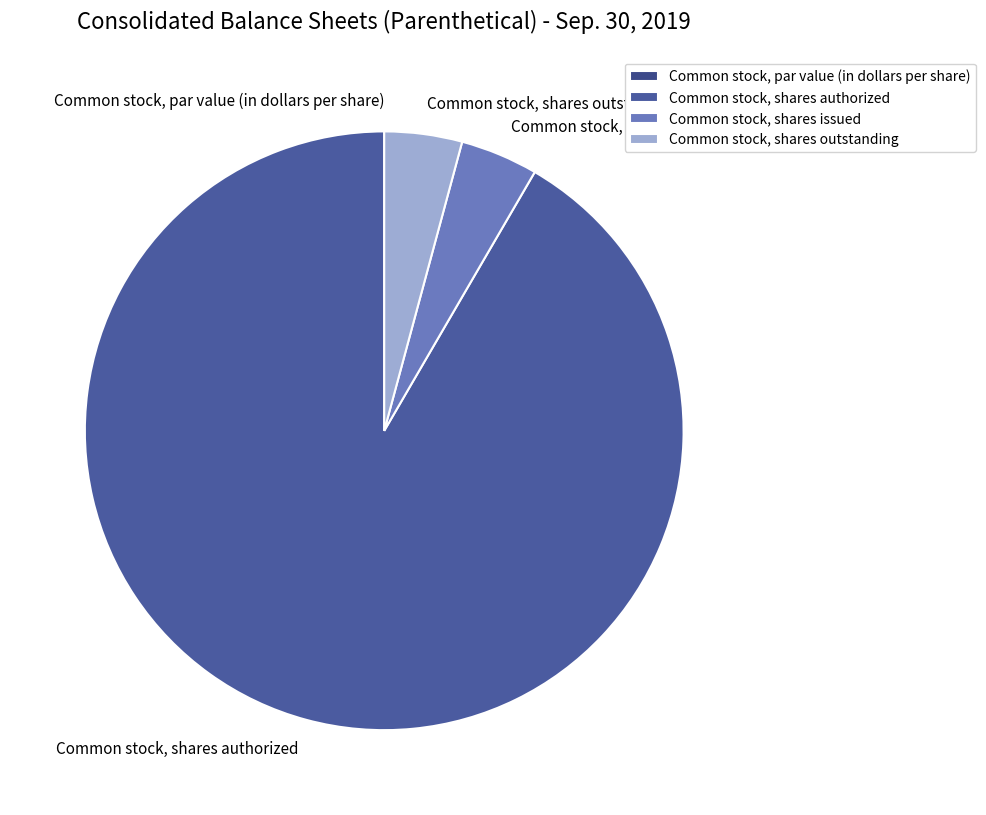

What is the majority slice?

Common stock, shares authorized